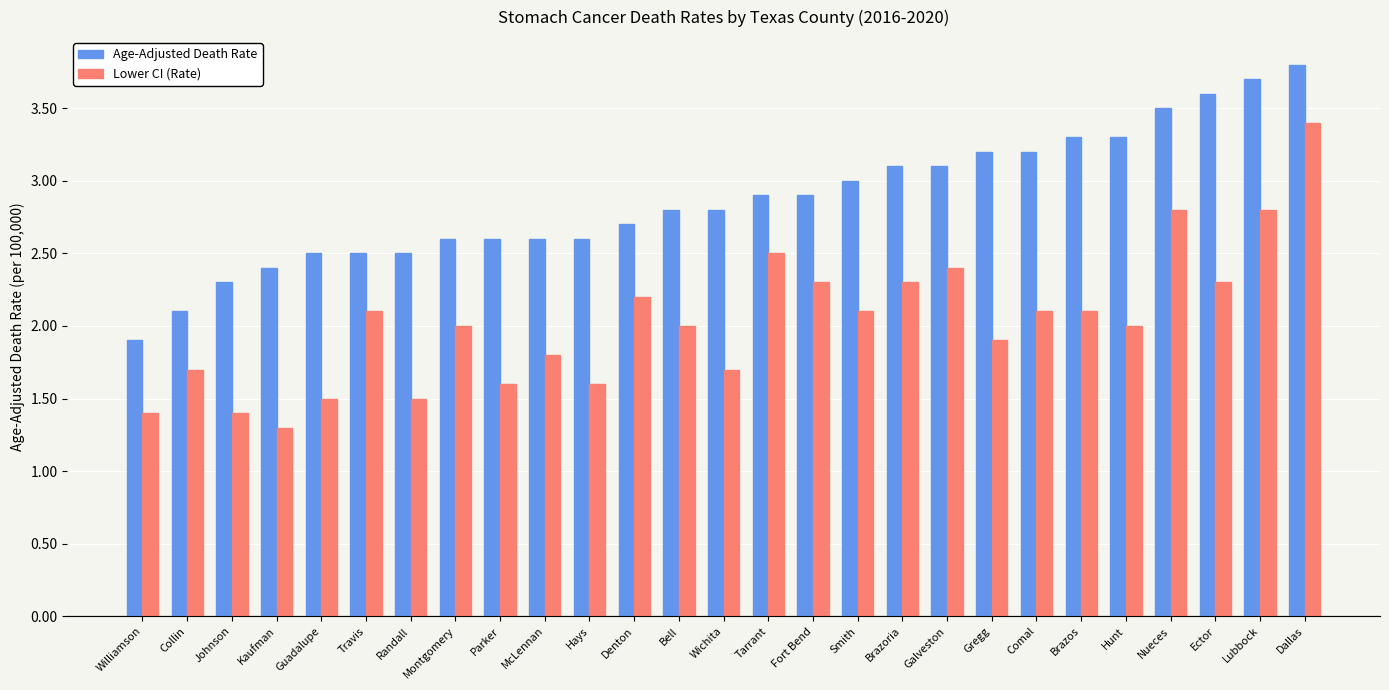

Reading right to left, extract all data points from this chart.

Age-Adjusted Death Rate: 3.8	3.7	3.6	3.5	3.3	3.3	3.2	3.2	3.1	3.1	3.0	2.9	2.9	2.8	2.8	2.7	2.6	2.6	2.6	2.6	2.5	2.5	2.5	2.4	2.3	2.1	1.9
Lower CI (Rate): 3.4	2.8	2.3	2.8	2.0	2.1	2.1	1.9	2.4	2.3	2.1	2.3	2.5	1.7	2.0	2.2	1.6	1.8	1.6	2.0	1.5	2.1	1.5	1.3	1.4	1.7	1.4